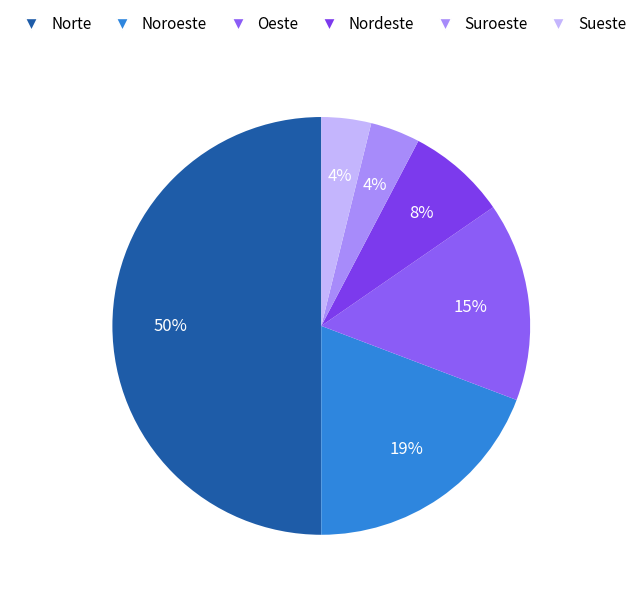

Count the number of slices in the pie.

6